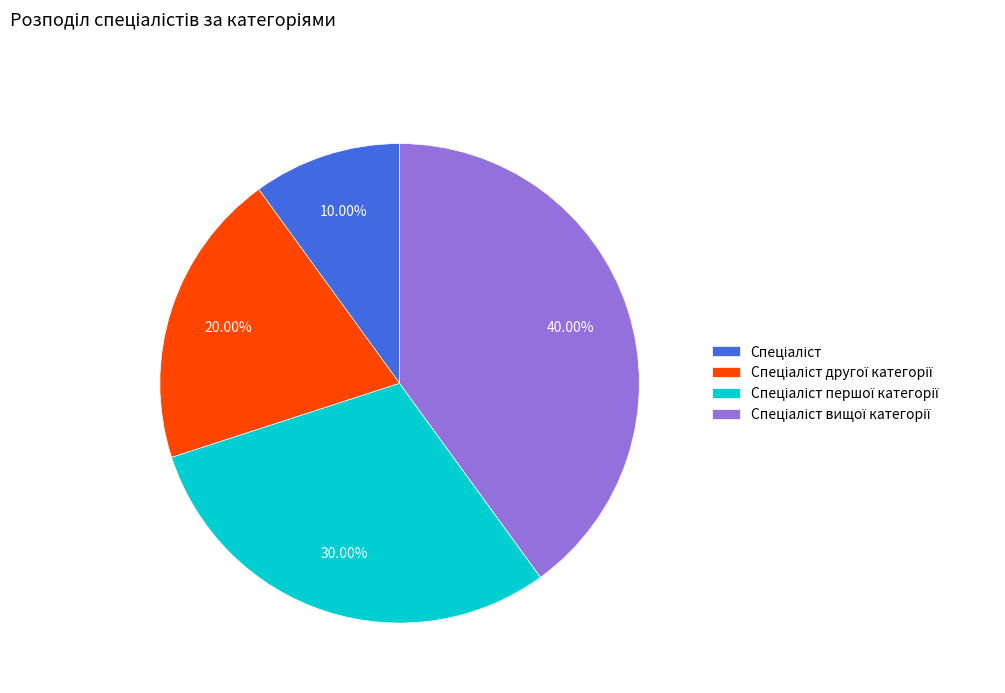

Does any single category account for the majority?

No